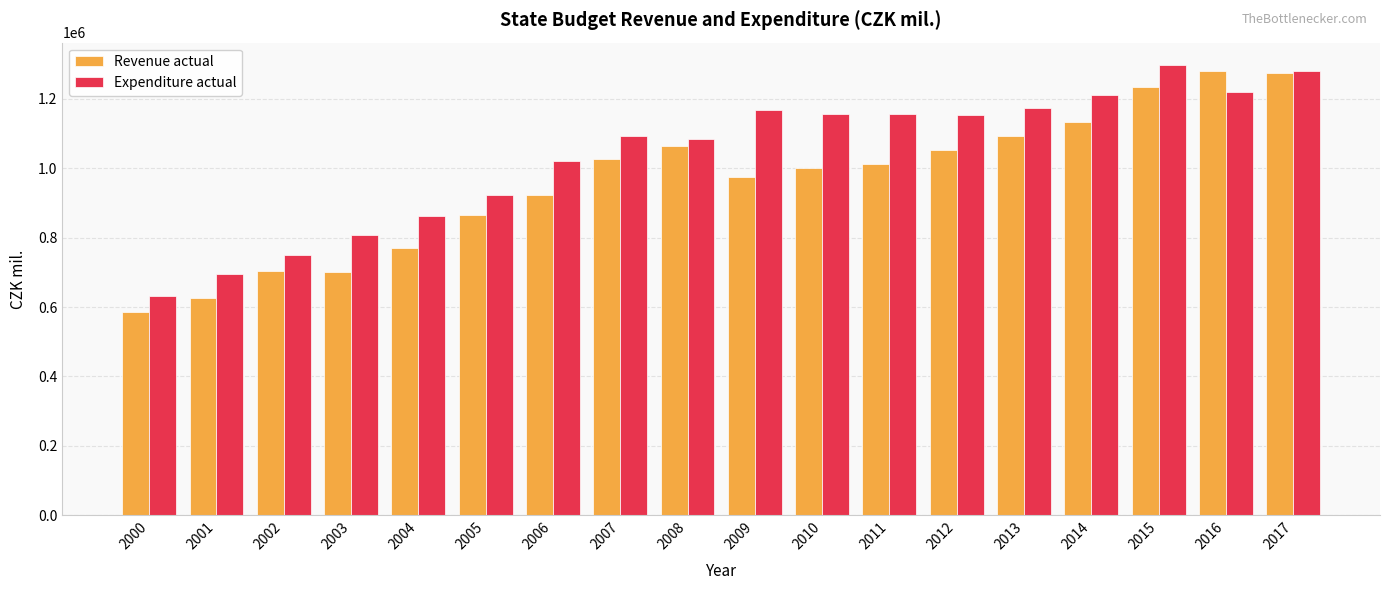

What is the average value of the Revenue actual series?

962238